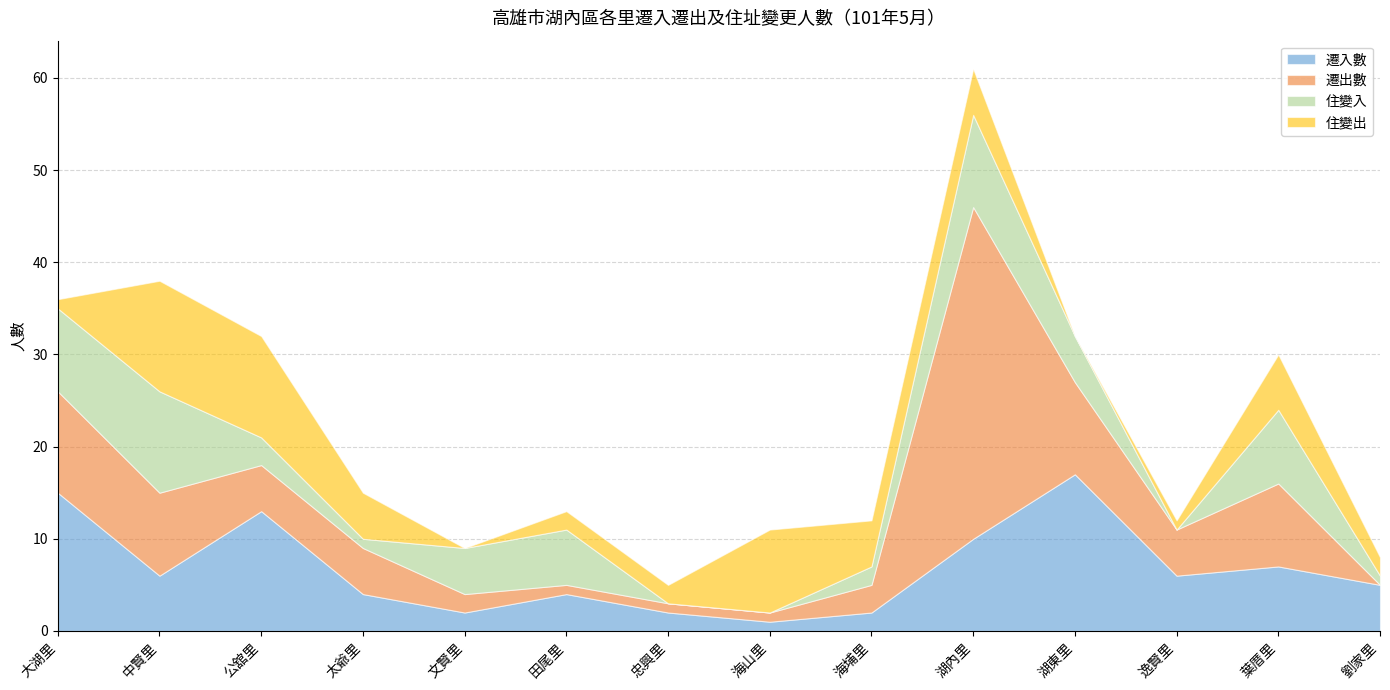

What is the average value of the 遷入數 series?

7